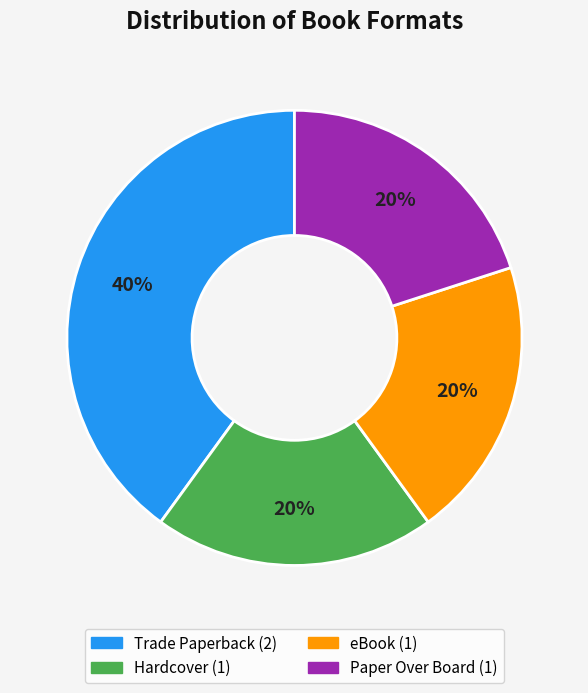

How many segments does this pie chart have?

4